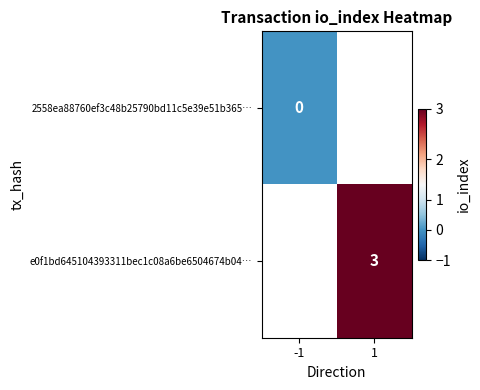

Is the value of e0f1bd645104393311bec1c08a6be6504674b04… at 1 greater than the value of 2558ea88760ef3c48b25790bd11c5e39e51b365… at -1?

Yes